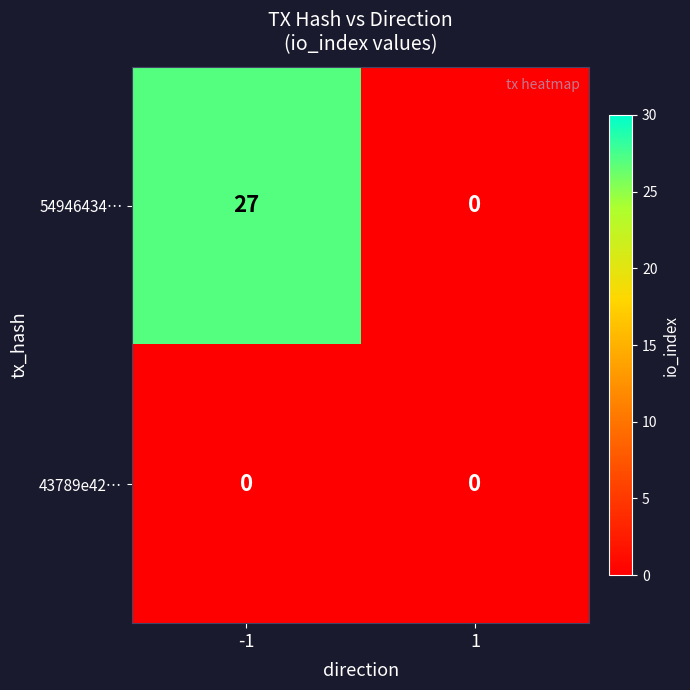

What is the maximum value shown in the chart?

27